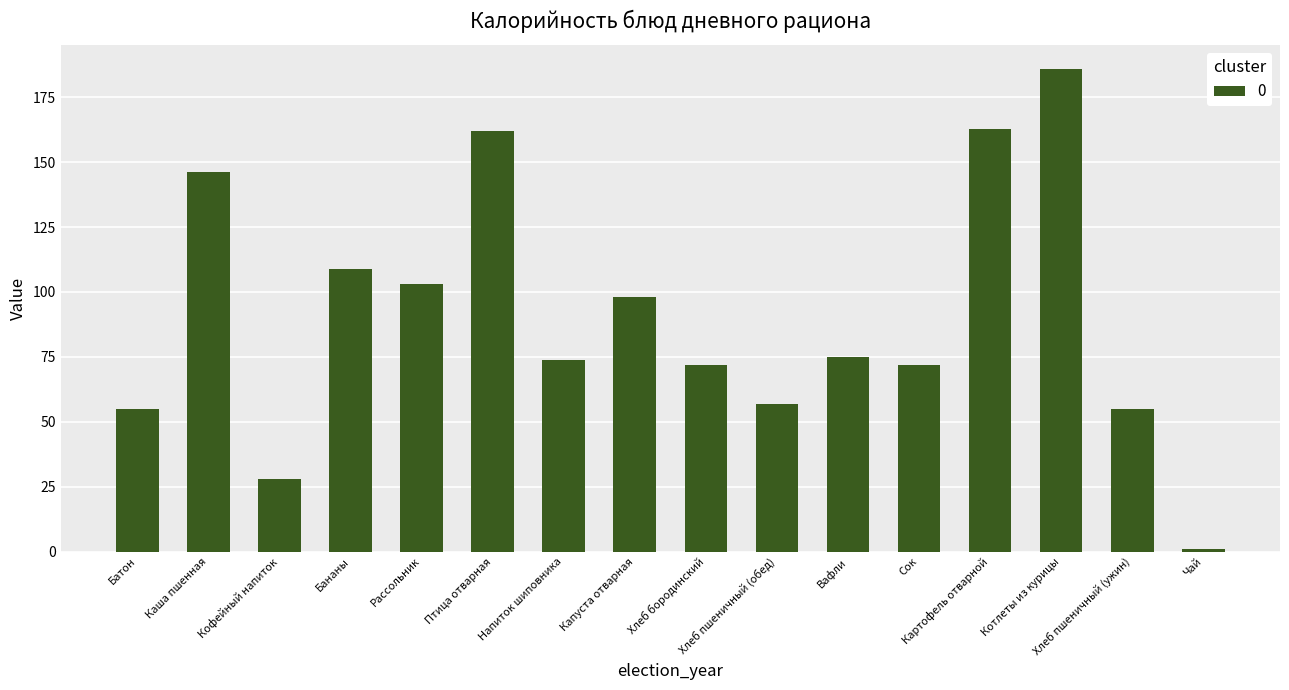

True or false: the data shows 108.9 at Бананы.

True